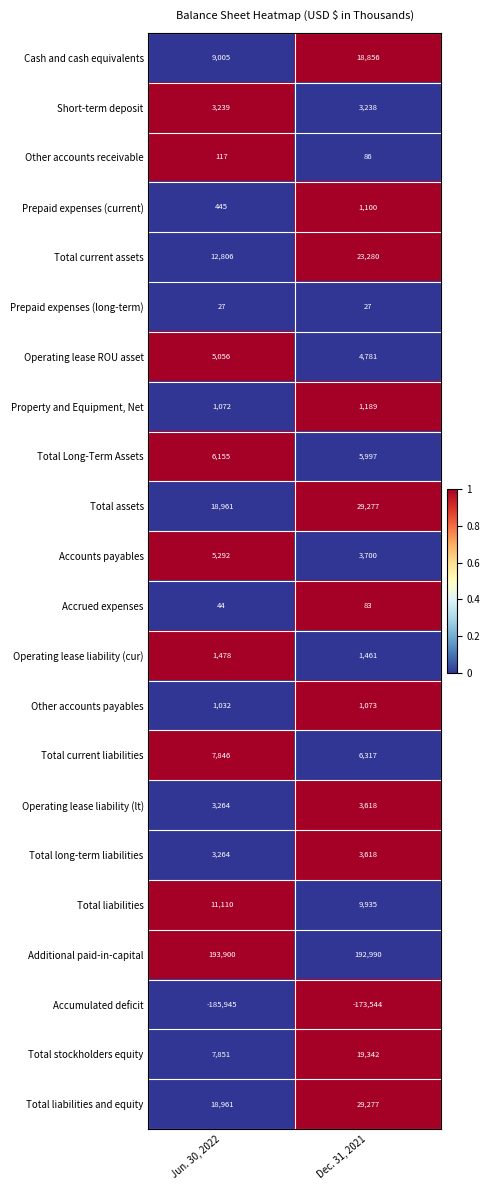

What is the sum of the Additional paid-in-capital values at Dec. 31, 2021 and Jun. 30, 2022?

386890